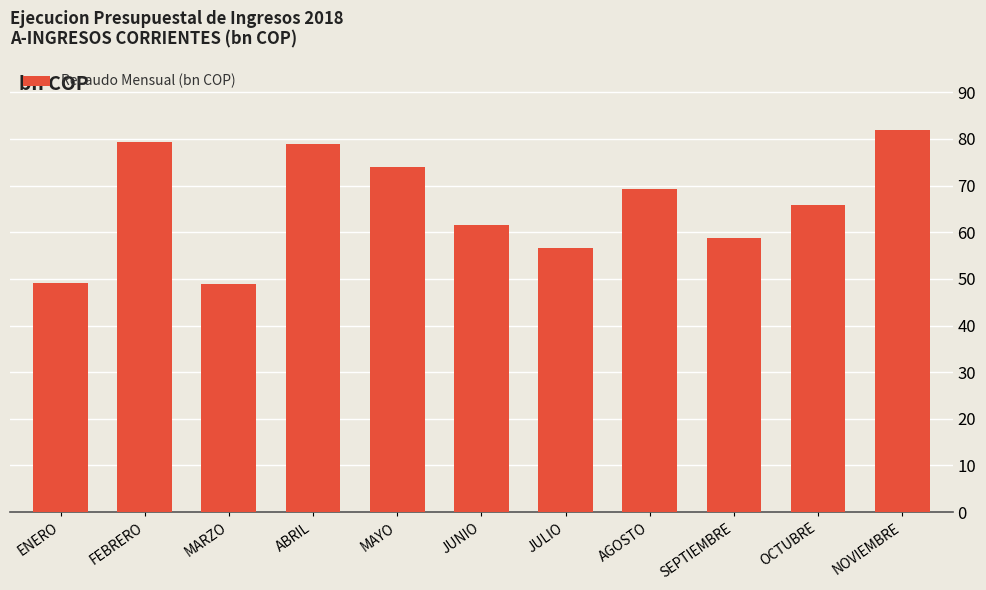

What is the label of the 9th bar from the left?

SEPTIEMBRE